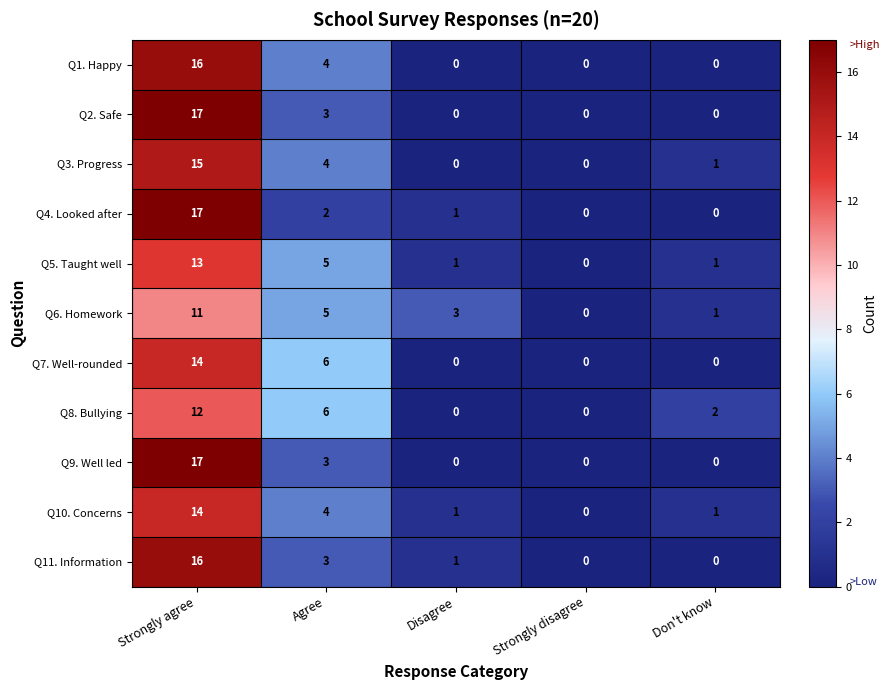

Which category has the highest value in the Q11. Information series?

Strongly agree